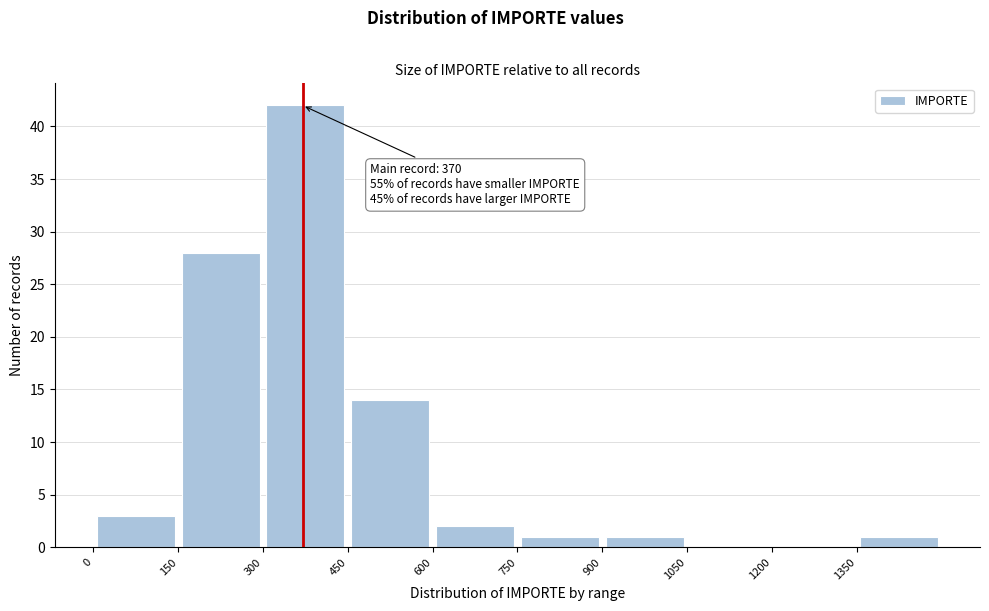

Which range on the x-axis has the tallest bar?

300 to 450